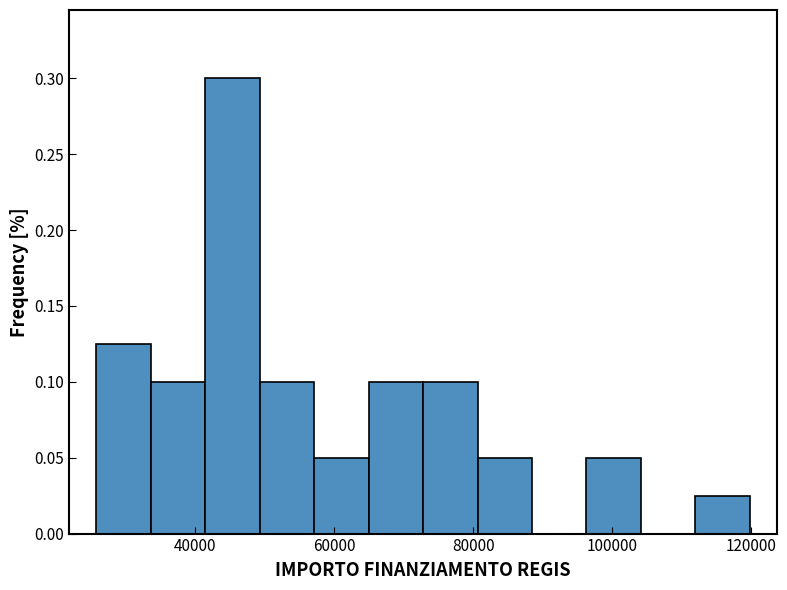

Around what value on the x-axis is the tallest bar? Give the approximate position of its centre, as read against the axis.

46000